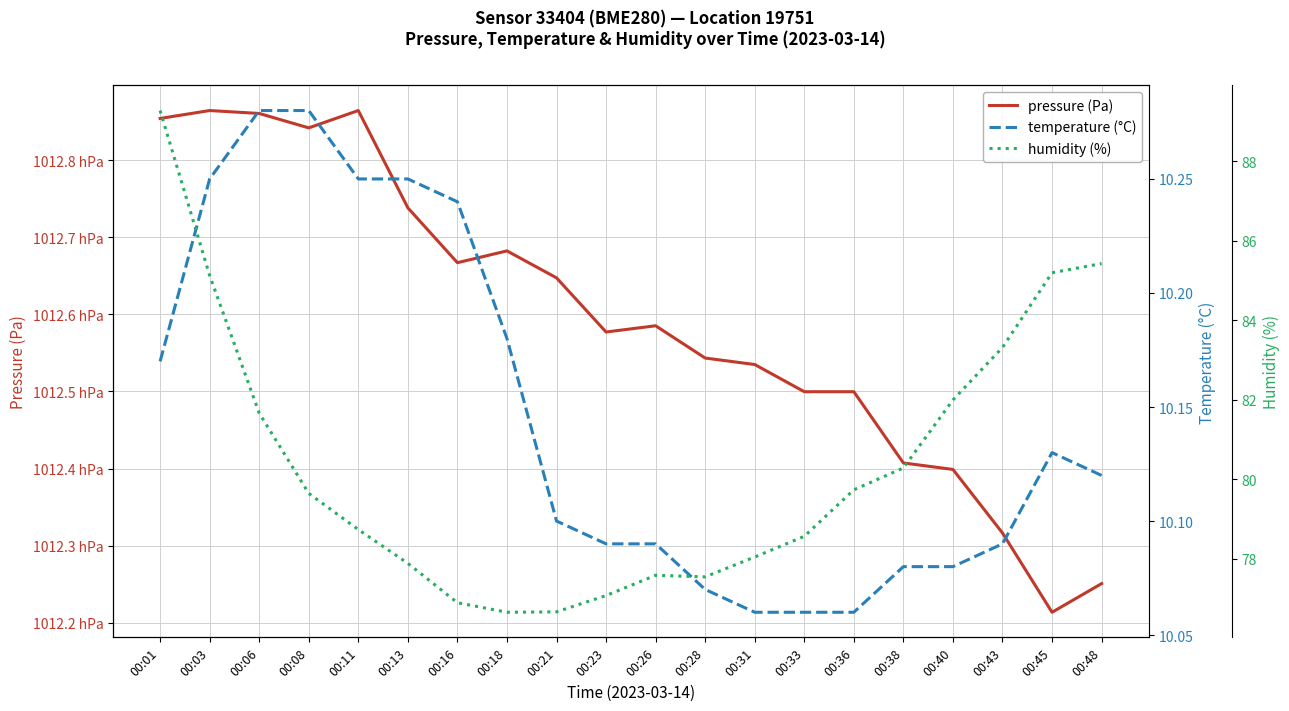

Rank the categories by humidity (%) value from lowest to highest.

00:18, 00:21, 00:16, 00:23, 00:28, 00:26, 00:13, 00:31, 00:33, 00:11, 00:08, 00:36, 00:38, 00:06, 00:40, 00:43, 00:03, 00:45, 00:48, 00:01